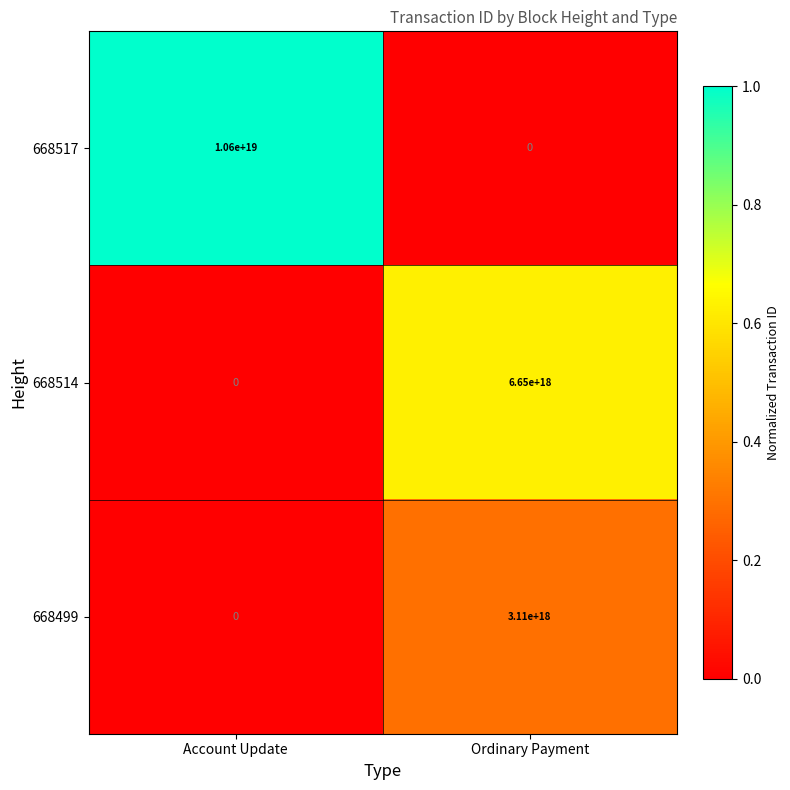

Which category has the highest value in the 668517 series?

Account Update